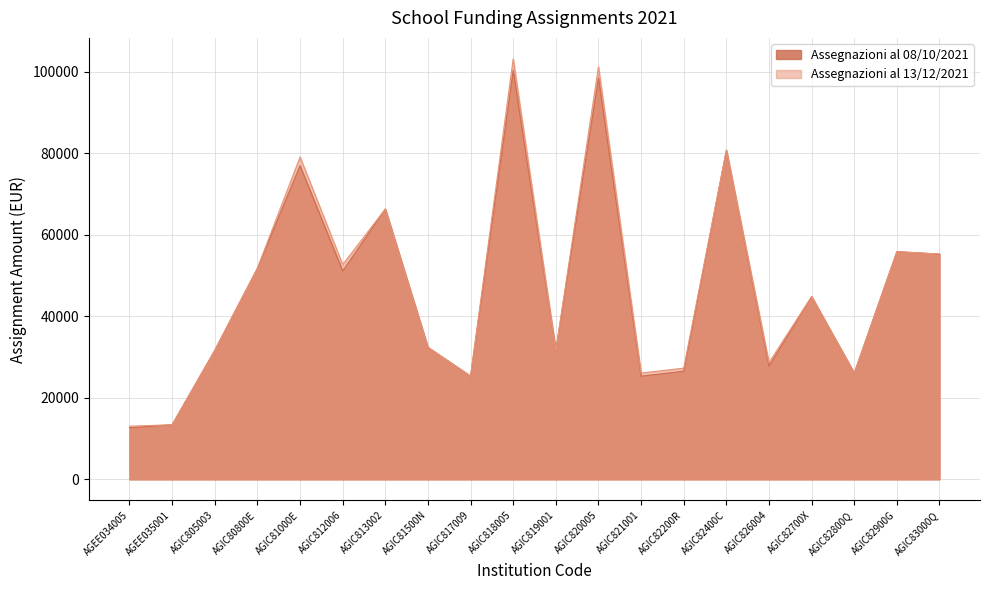

True or false: Assegnazioni al 08/10/2021 and Assegnazioni al 13/12/2021 intersect in this chart.

False